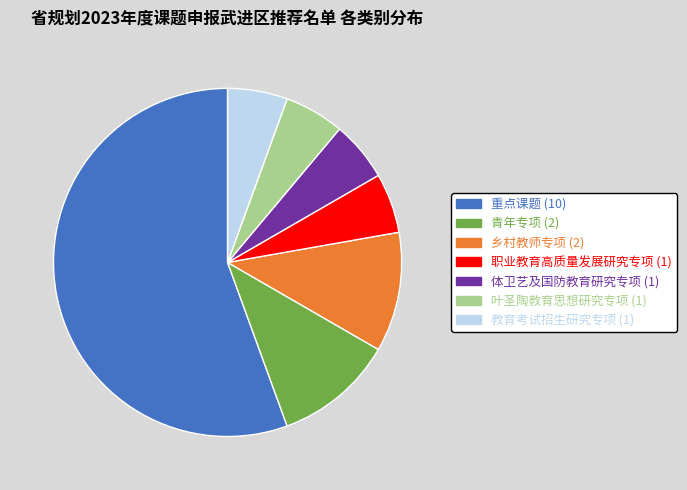

Is it true that 叶圣陶教育思想研究专项 is 1% of the pie?

False